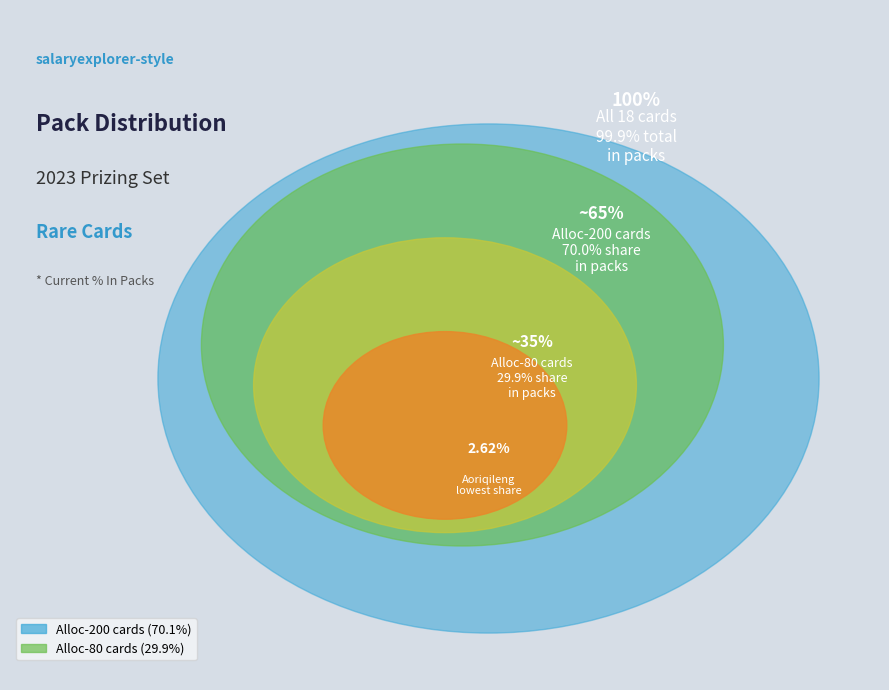

True or false: Michel Pereira accounts for 15% of the total.

False